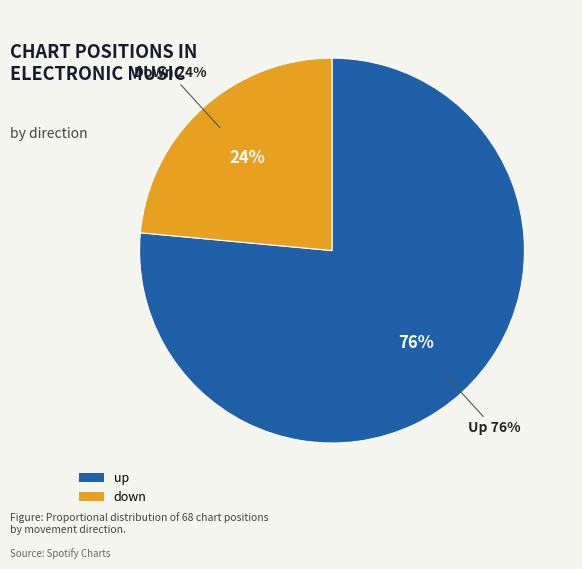

Combined, what portion of the pie is down and up?

100.0%